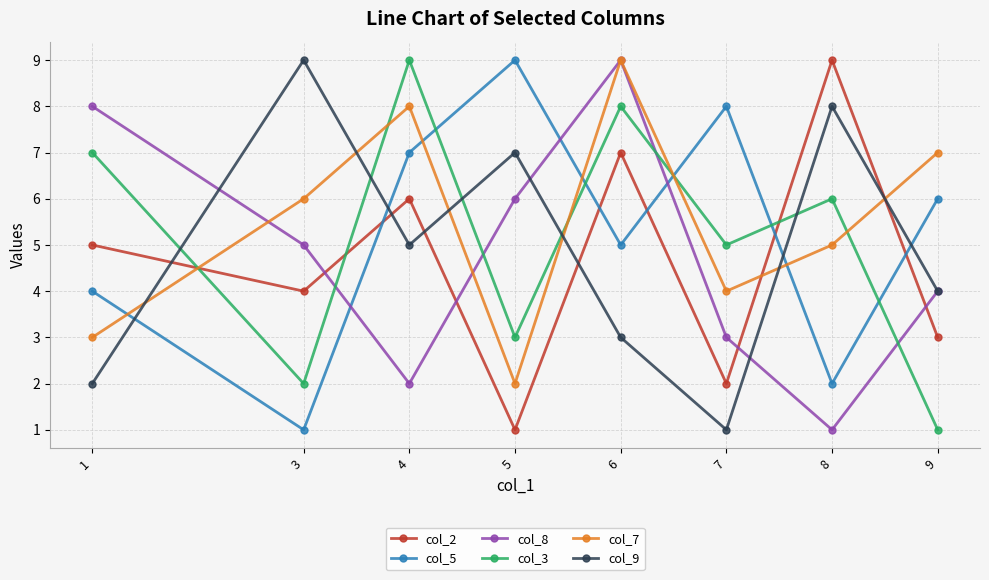

List the labels in order of col_7 value, smallest first.

5, 1, 7, 8, 3, 9, 4, 6